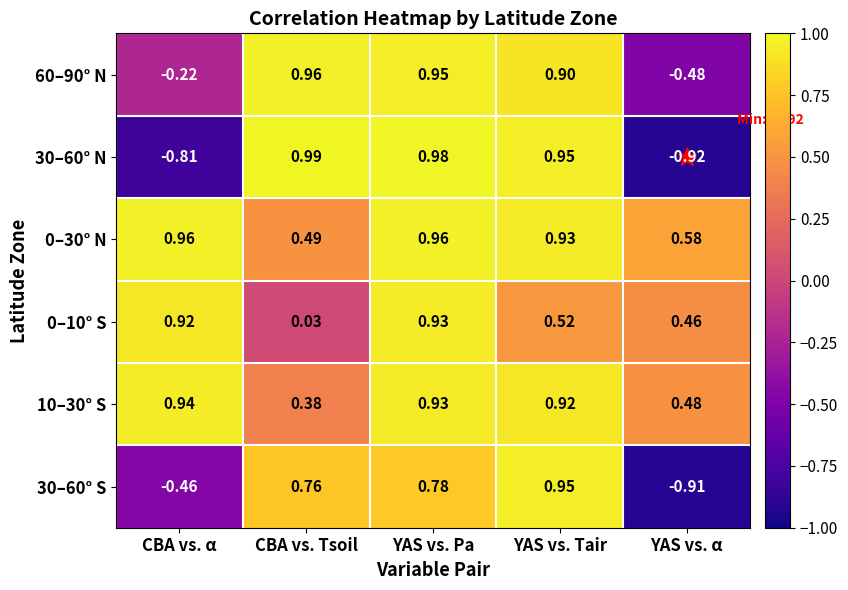

List the labels in order of 30–60° S value, smallest first.

YAS vs. α, CBA vs. α, CBA vs. Tsoil, YAS vs. Pa, YAS vs. Tair